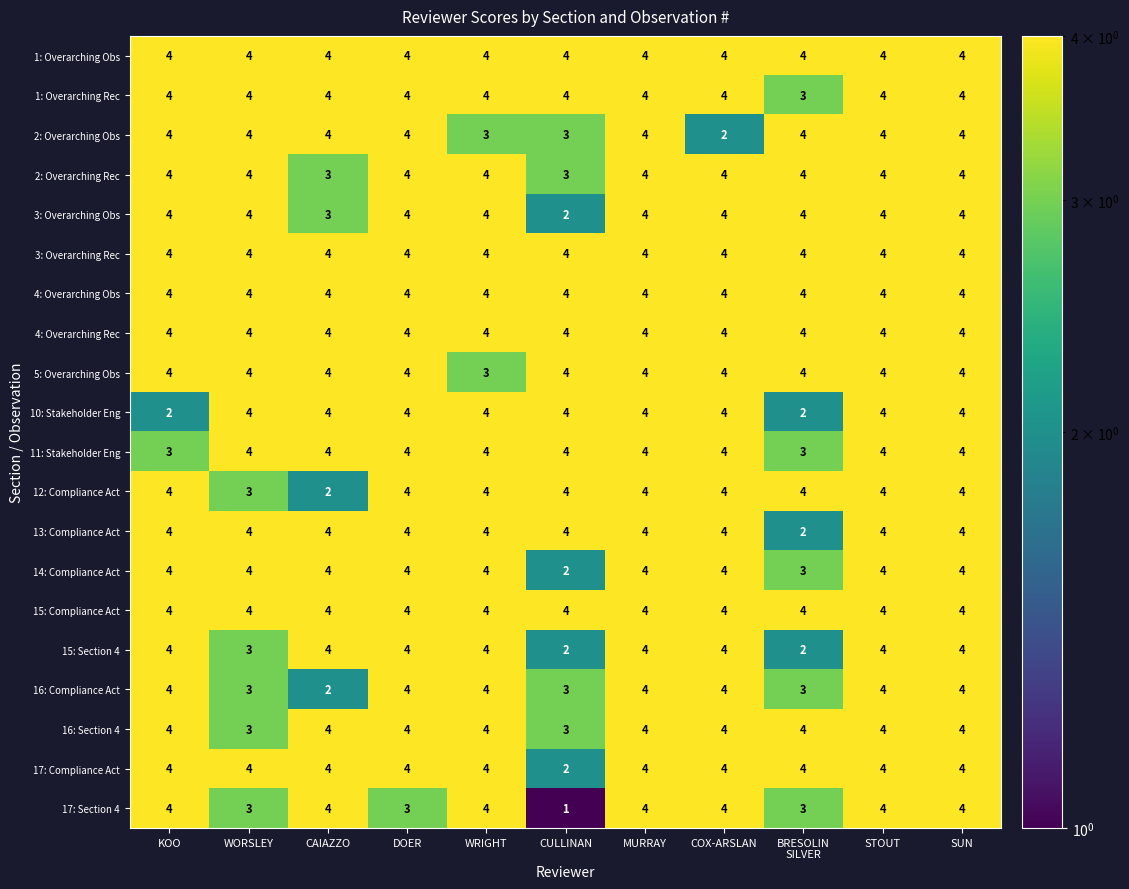

What is the maximum value for 12: Compliance Act?

4